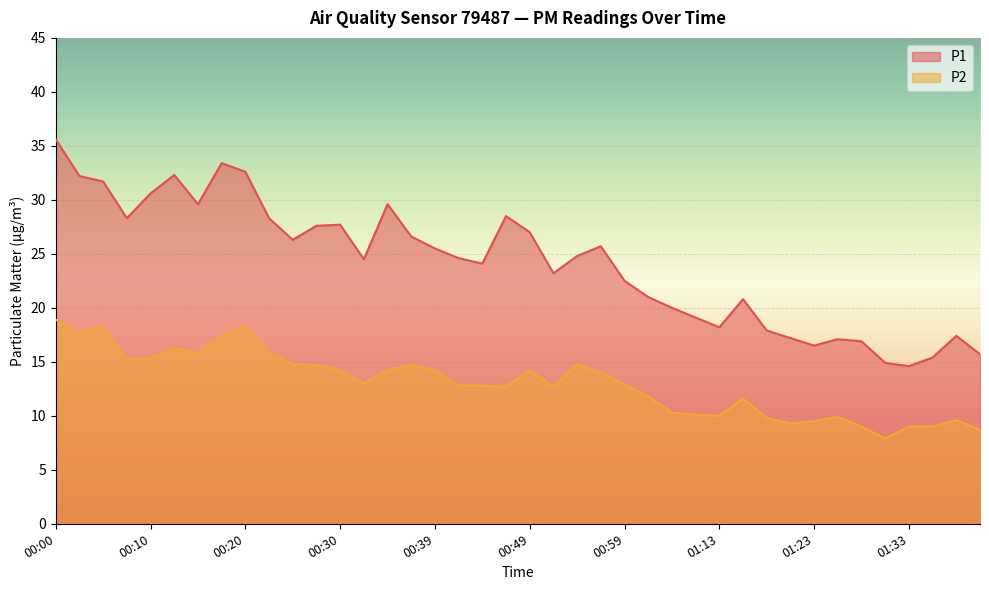

True or false: P2 has a value of 9.8 at 01:18.

True